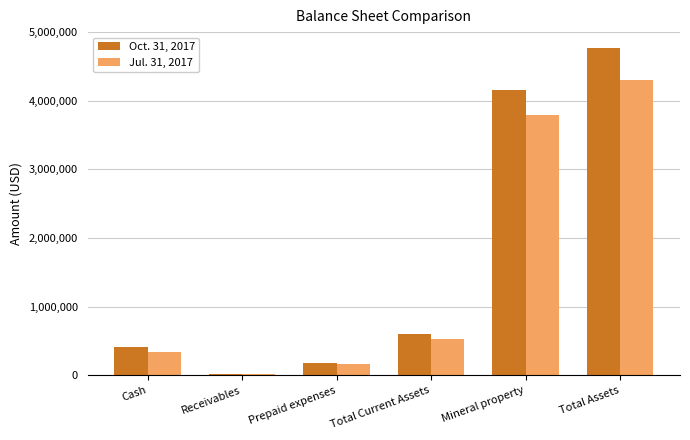

At which label does Oct. 31, 2017 reach its peak?

Total Assets